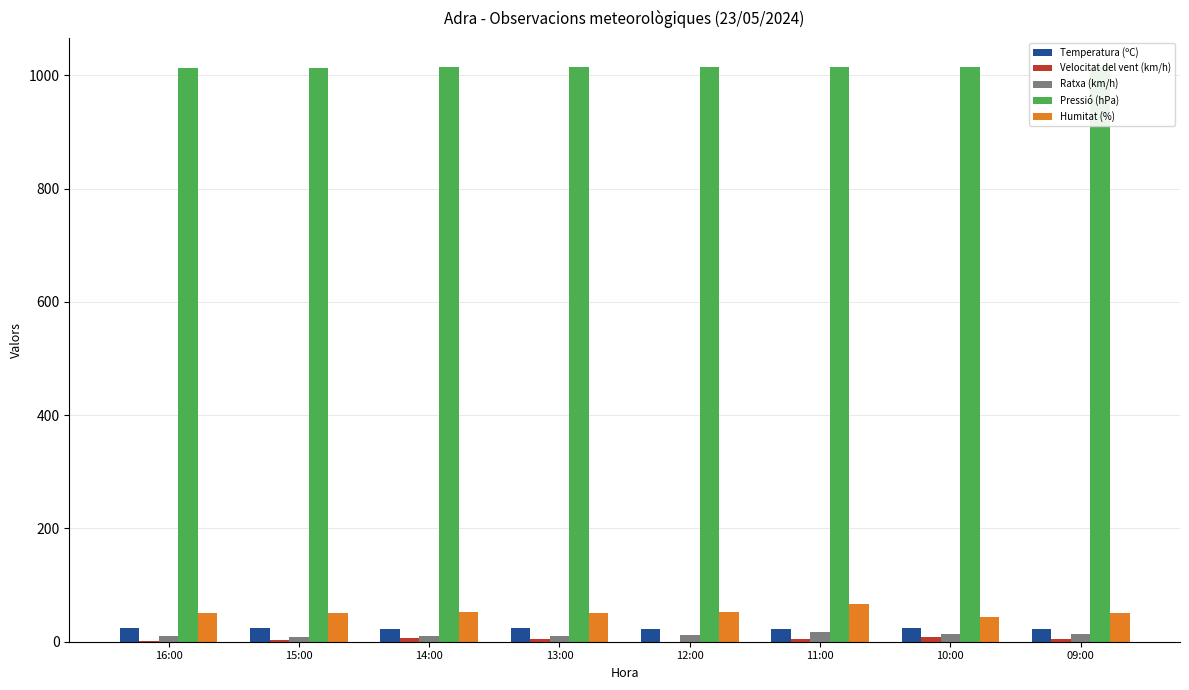

Read the Humitat (%) value at 13:00.

50.0